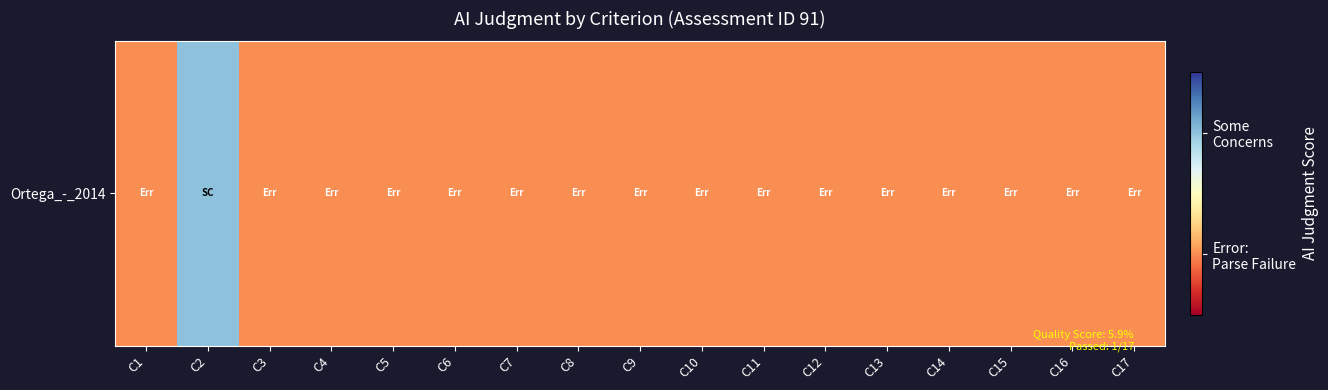

At which category does the chart reach its minimum across all series?

C1